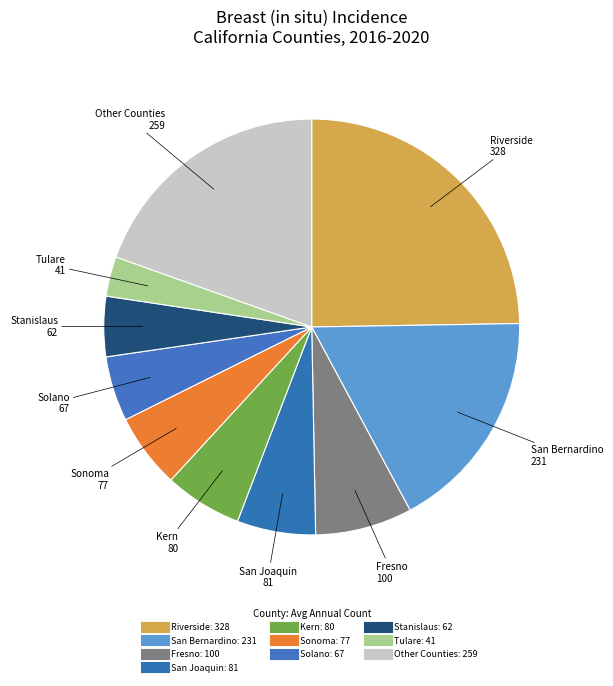

Which category has the biggest portion of the pie?

Riverside